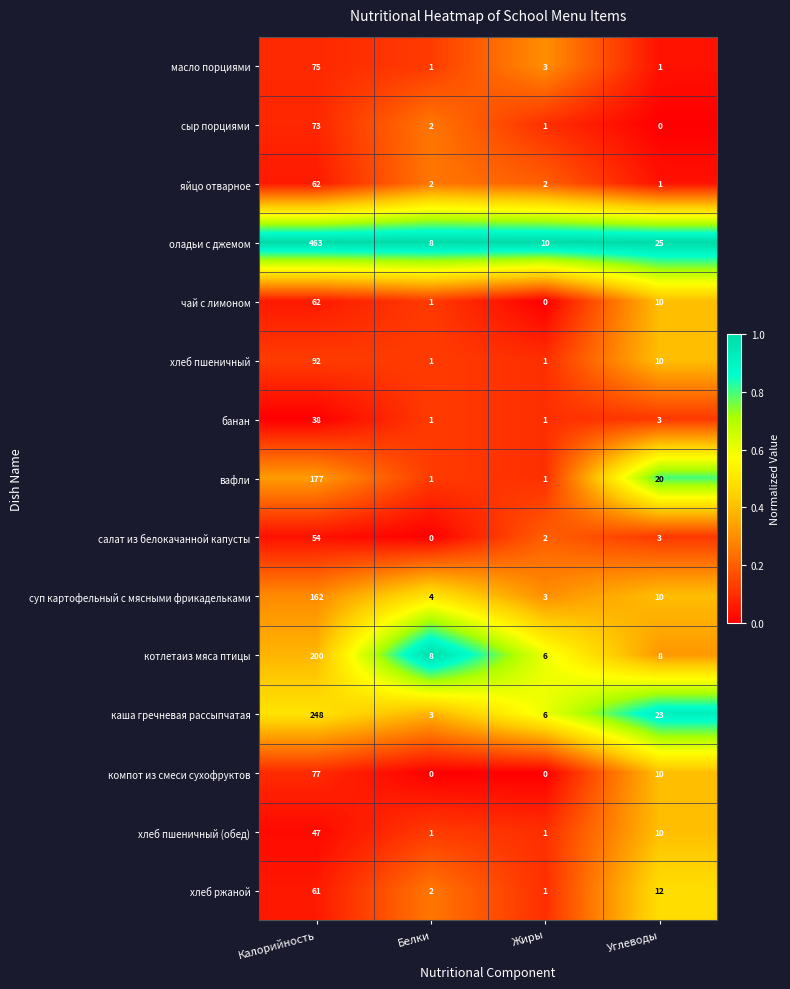

At how many categories does at least one series exceed 0?

4